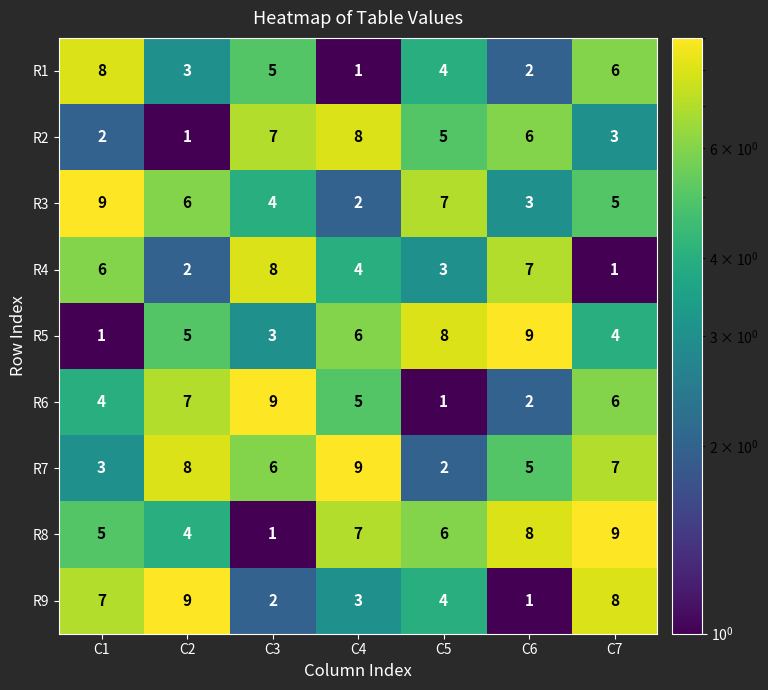

What is the sum of all R2 values?

32